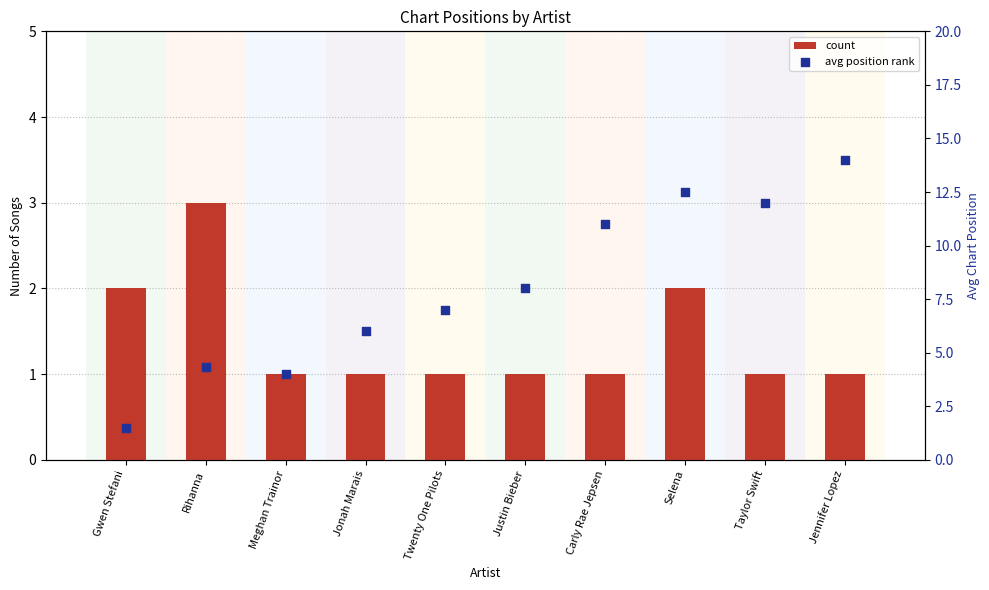

What are all the series names shown in the legend?

count, avg position rank